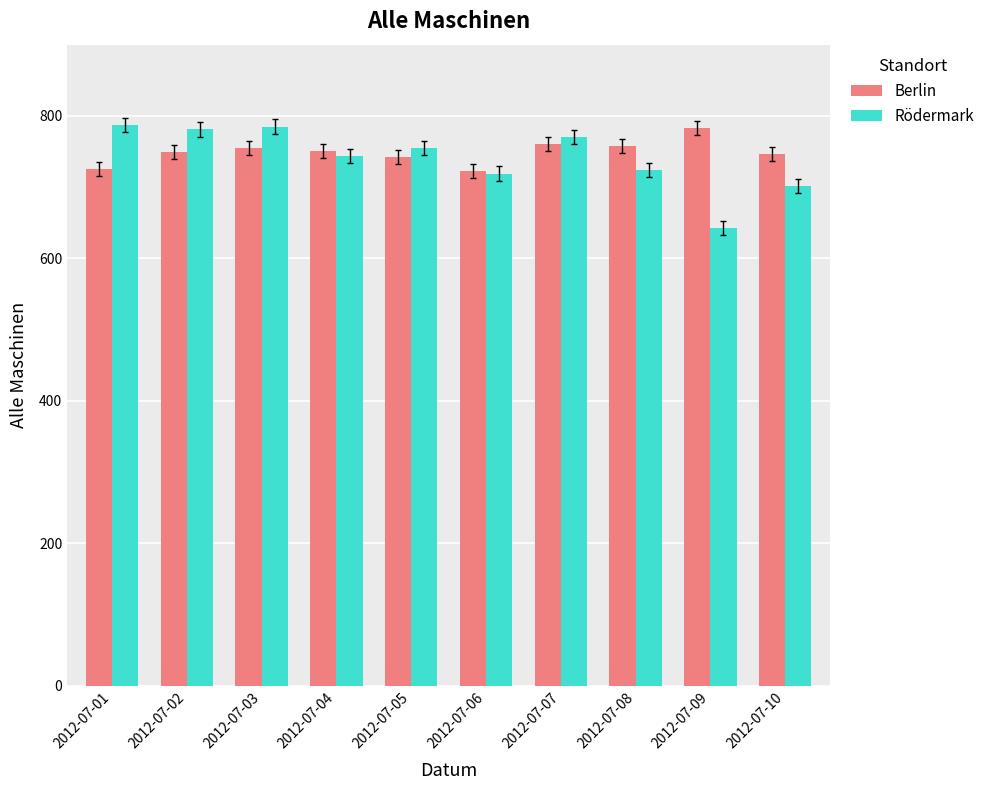

At 2012-07-07, list the series in order from smallest to largest.

Berlin, Rödermark